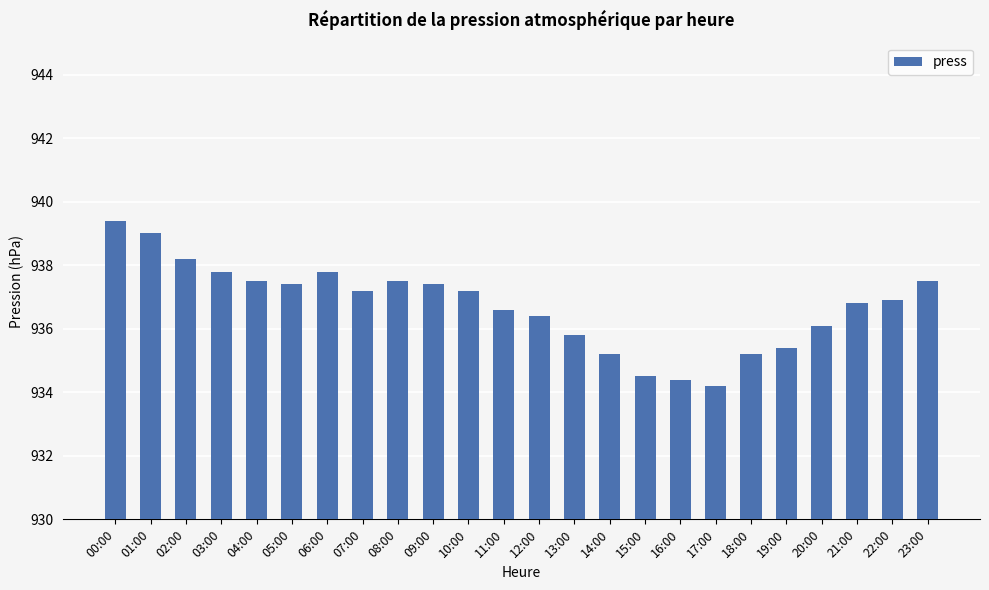

What is the minimum value shown in the chart?

934.2